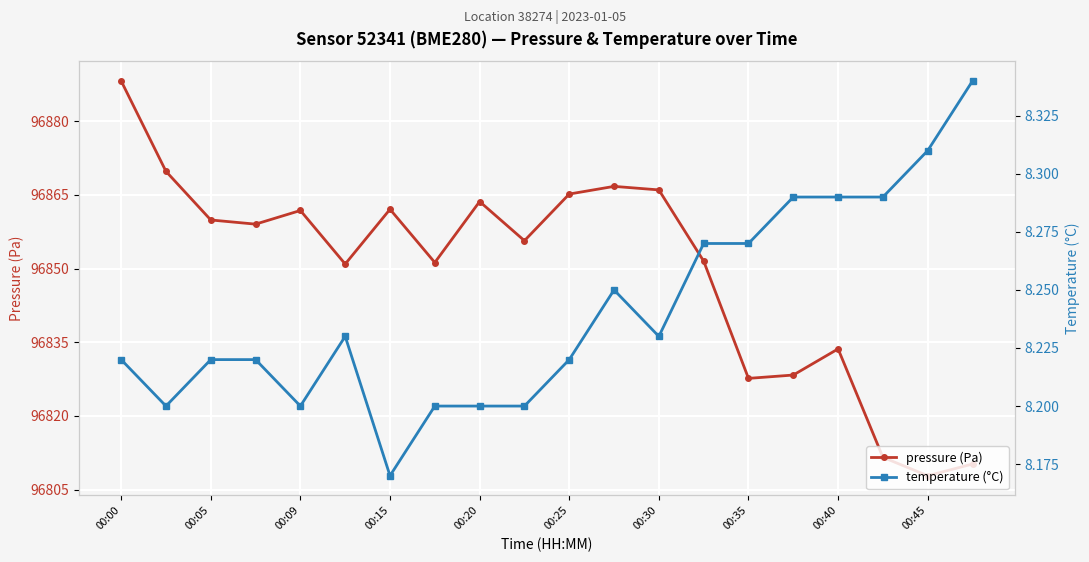

Is this an area chart (filled region under the line)?

No